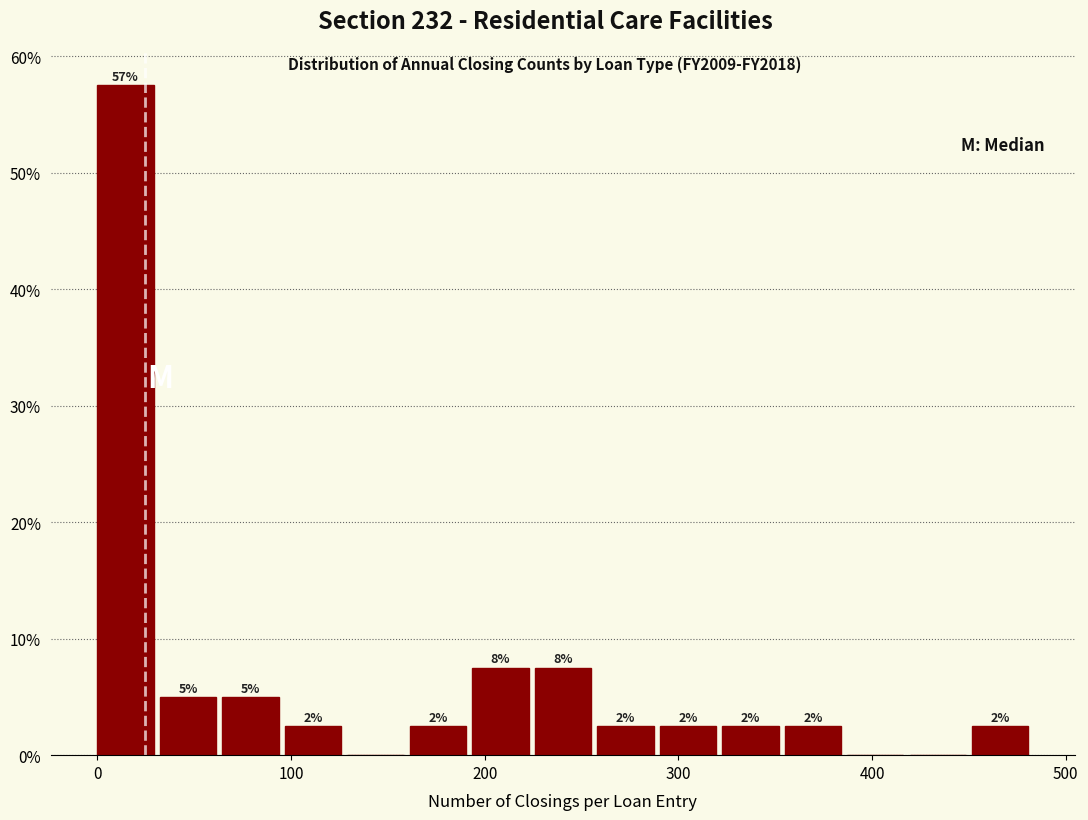

Around what value on the x-axis is the tallest bar? Give the approximate position of its centre, as read against the axis.

10